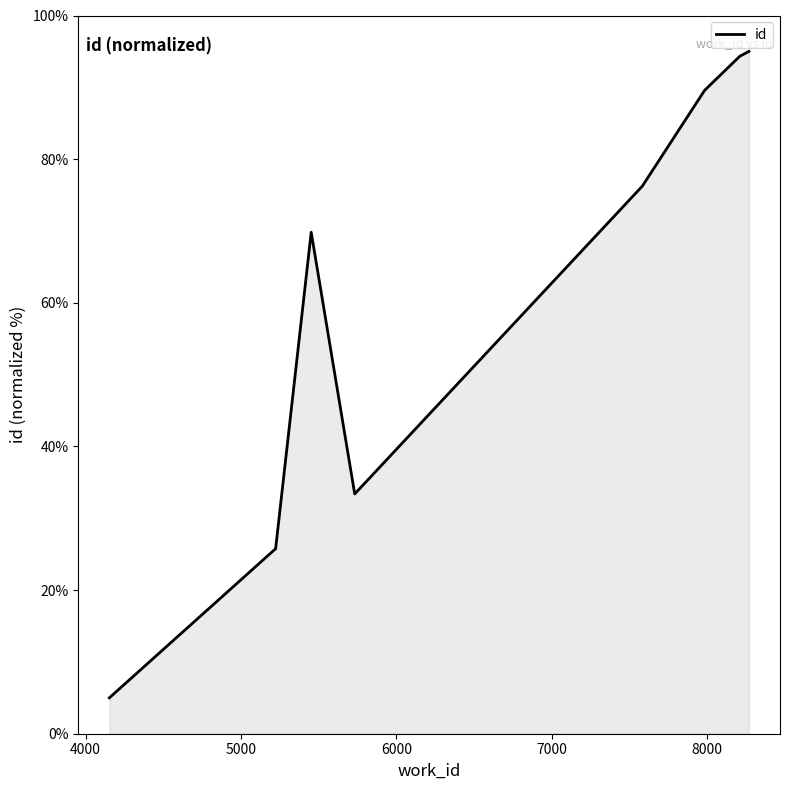

What is the difference between the maximum and minimum values?

90.0